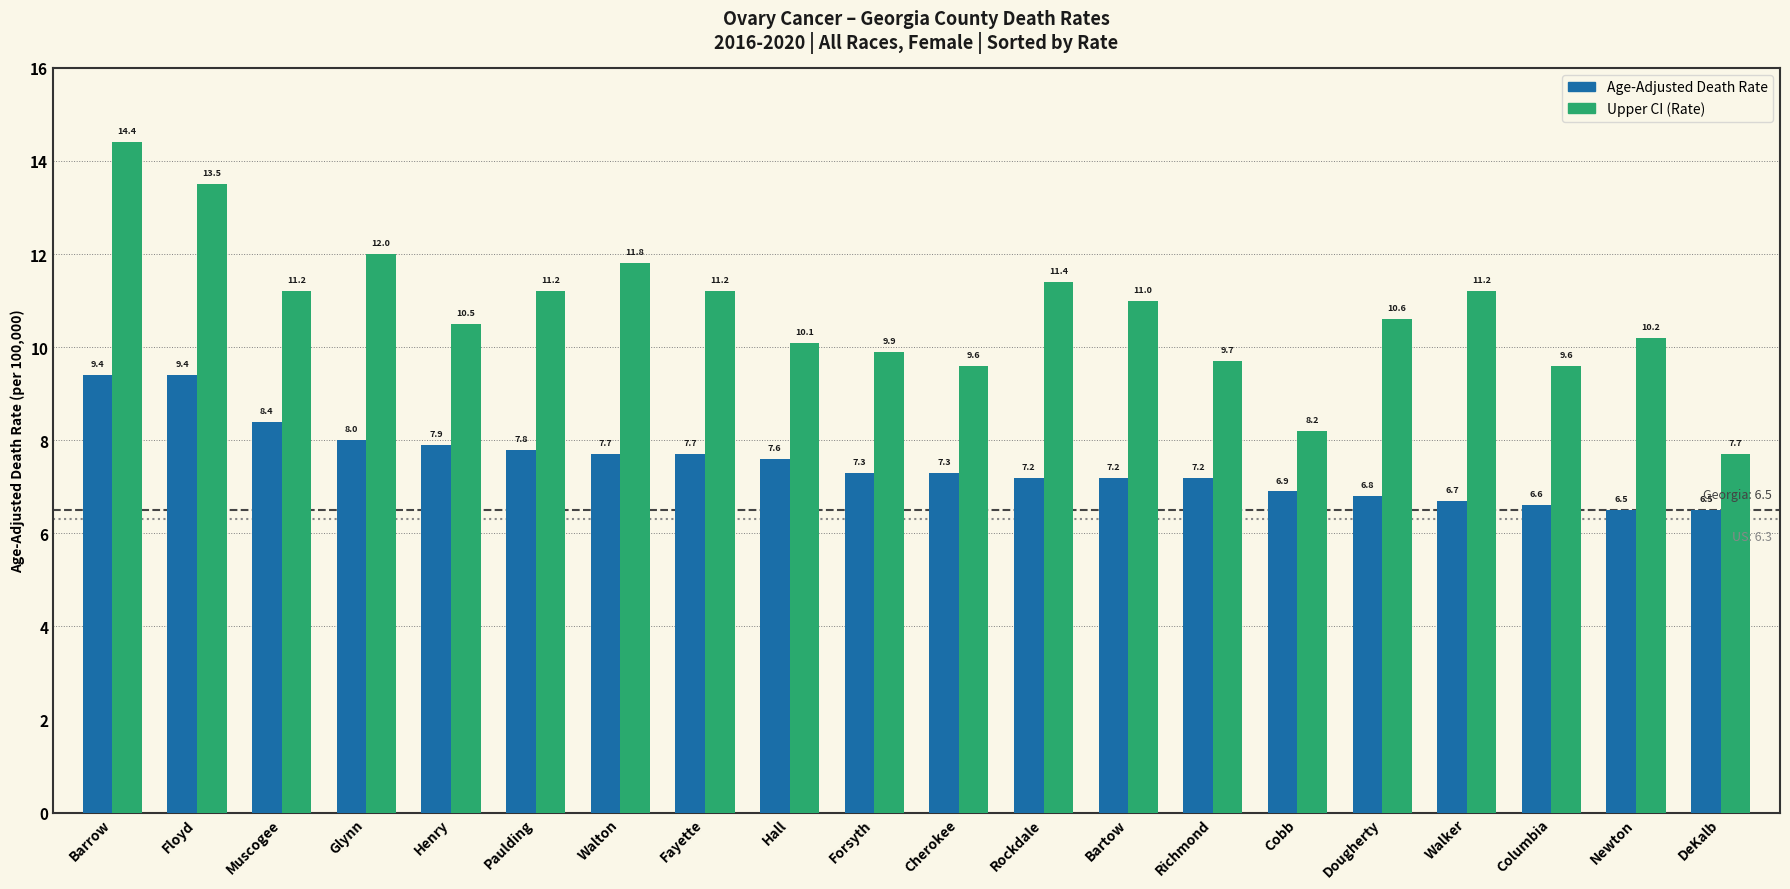

The Age-Adjusted Death Rate series shows 8.0 at Glynn. True or false?

True